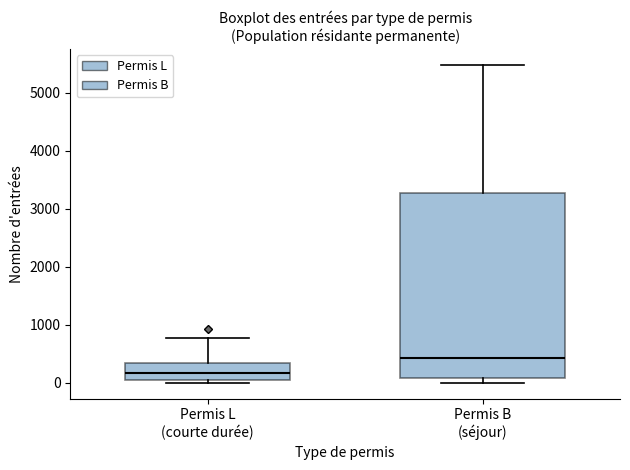

Which box's median line is the lowest?

Permis L (courte durée)